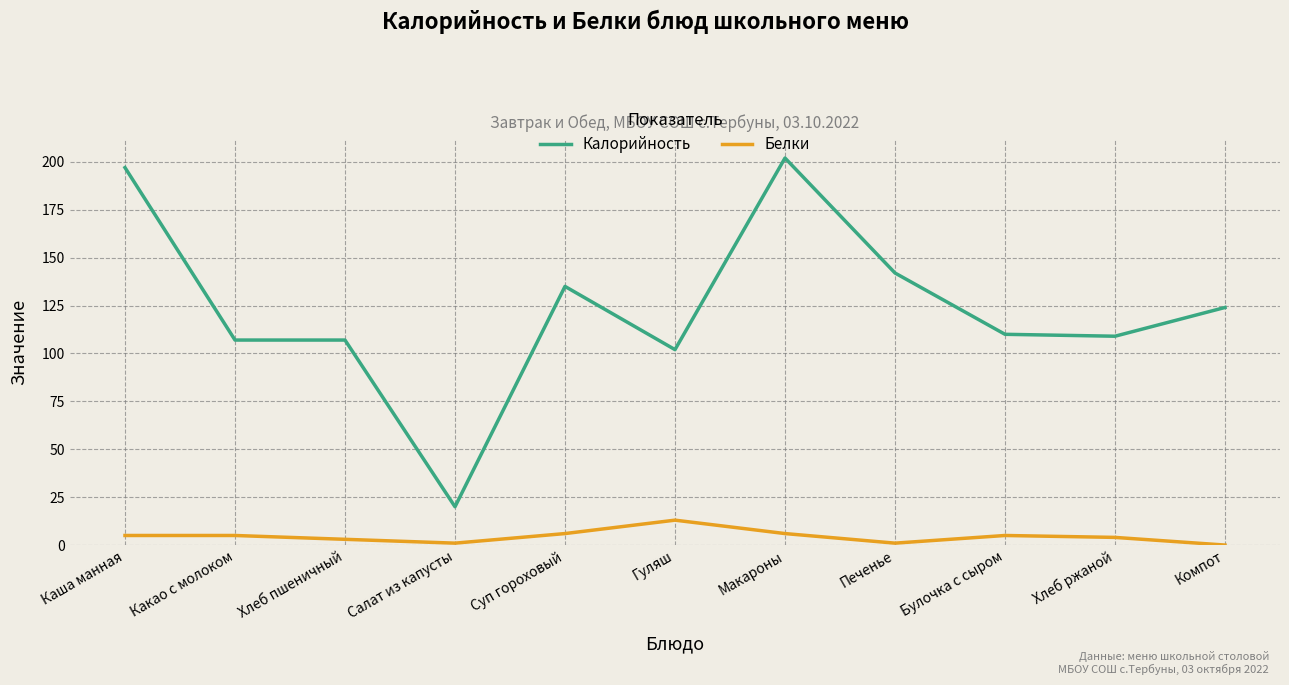

Is the value of Белки at Печенье greater than the value of Калорийность at Печенье?

No